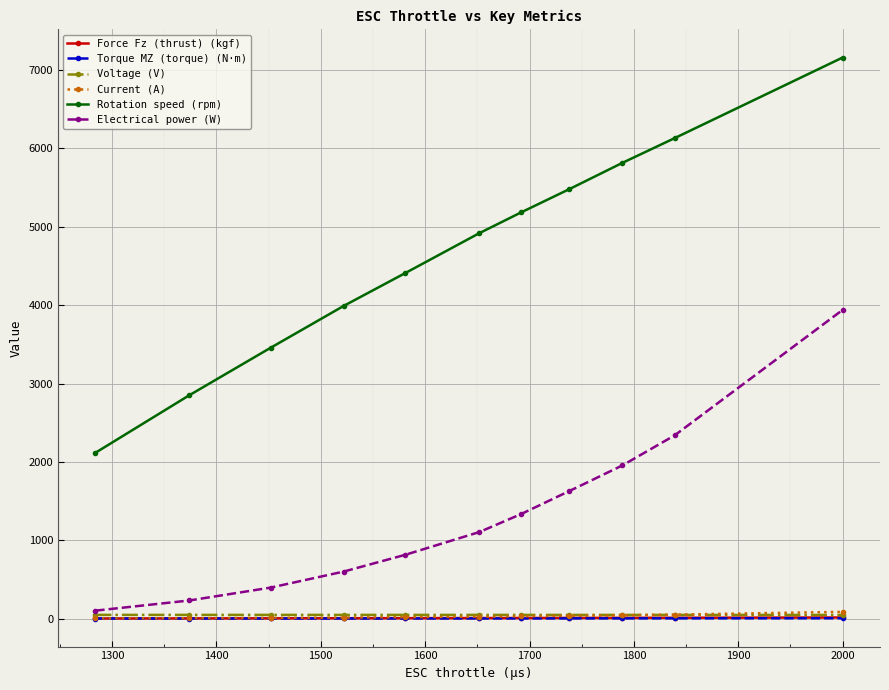

Which series has the largest total across all categories?

Rotation speed (rpm)